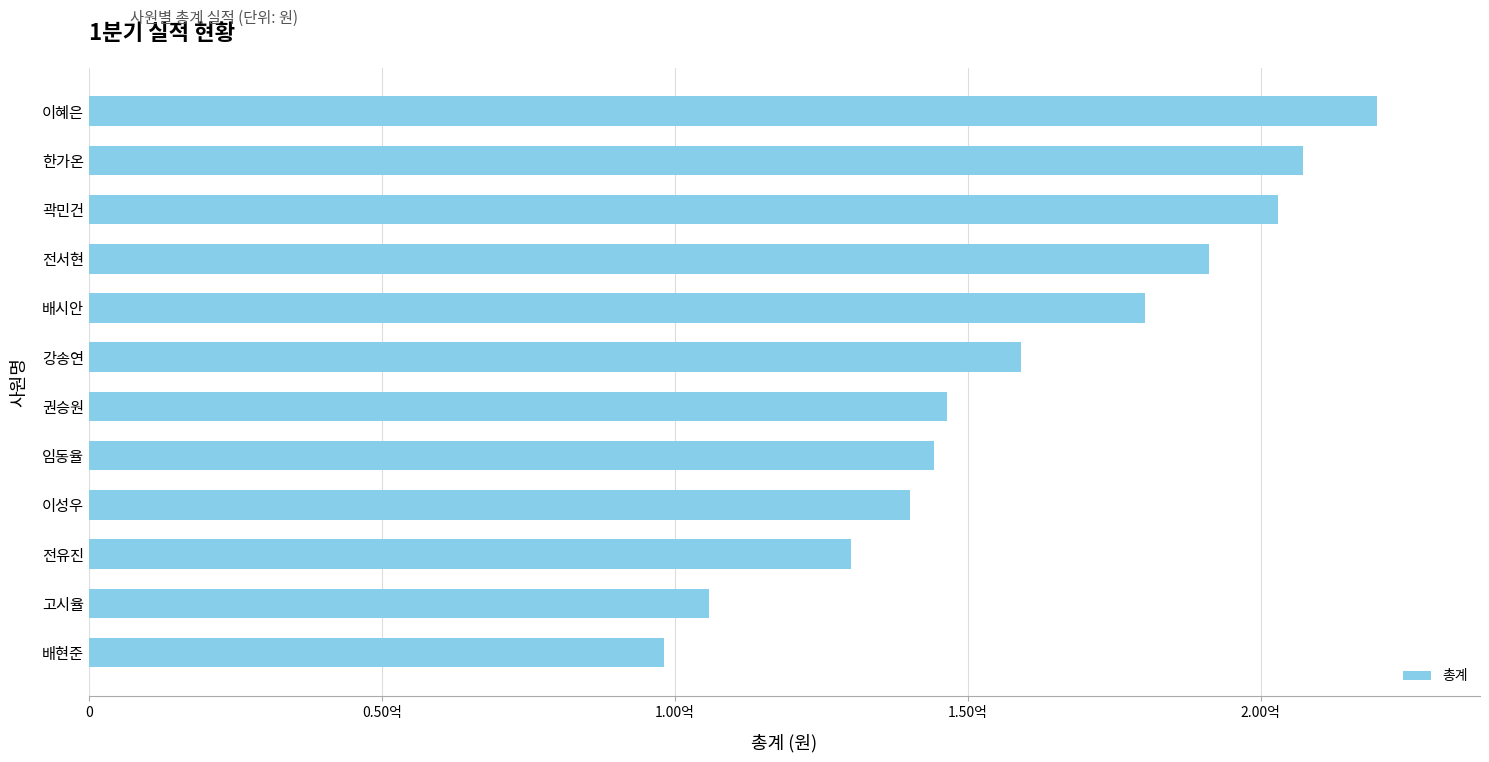

List the labels in order of value, smallest first.

배현준, 고시율, 전유진, 이성우, 임동율, 권승원, 강송연, 배시안, 전서현, 곽민건, 한가온, 이혜은